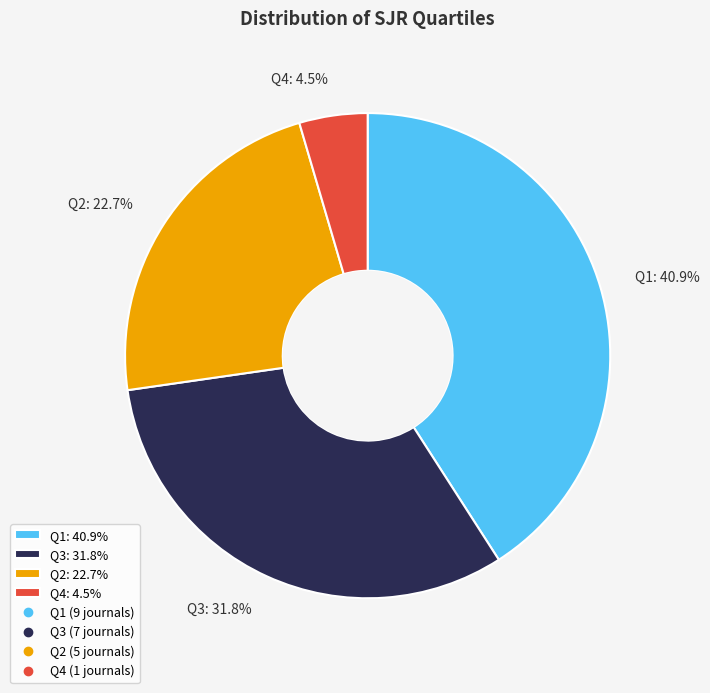

What is the ratio of the value at Q3: 31.8% to the value at Q2: 22.7%?

1.4